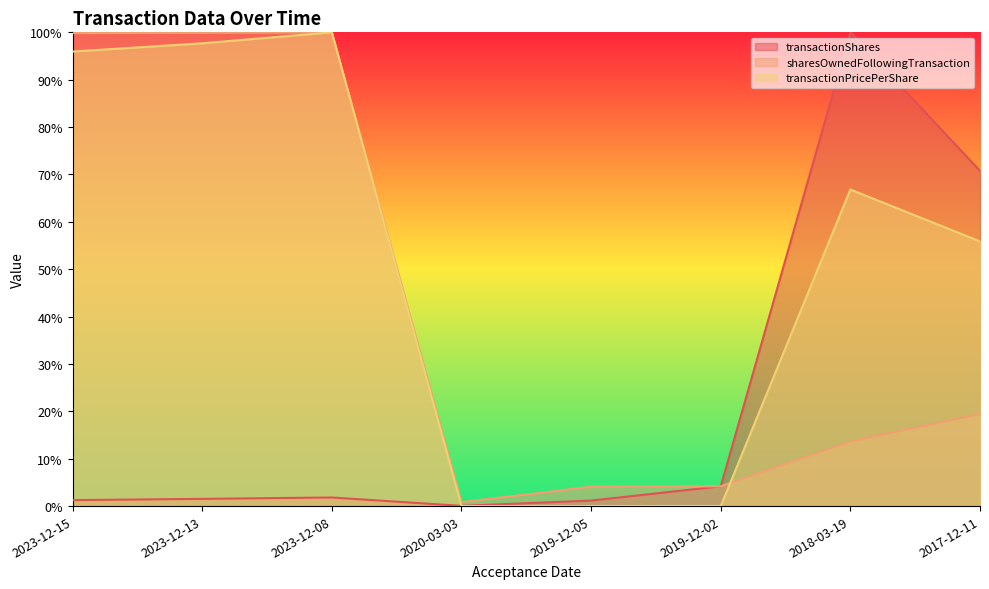

Rank the series at 2018-03-19 from highest to lowest value.

transactionShares, transactionPricePerShare, sharesOwnedFollowingTransaction